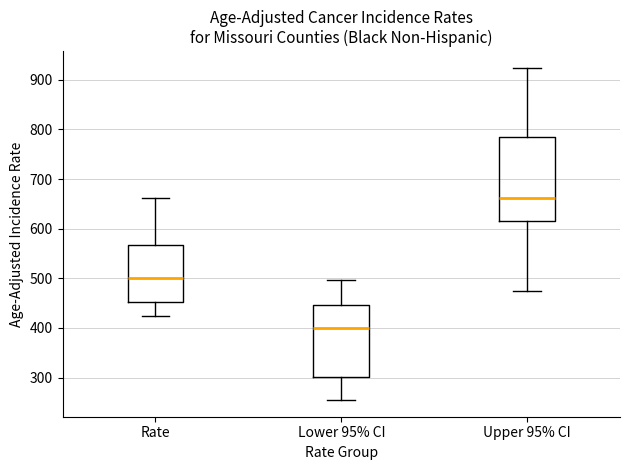

Which box is the tallest, from its lower edge to its upper edge?

Upper 95% CI